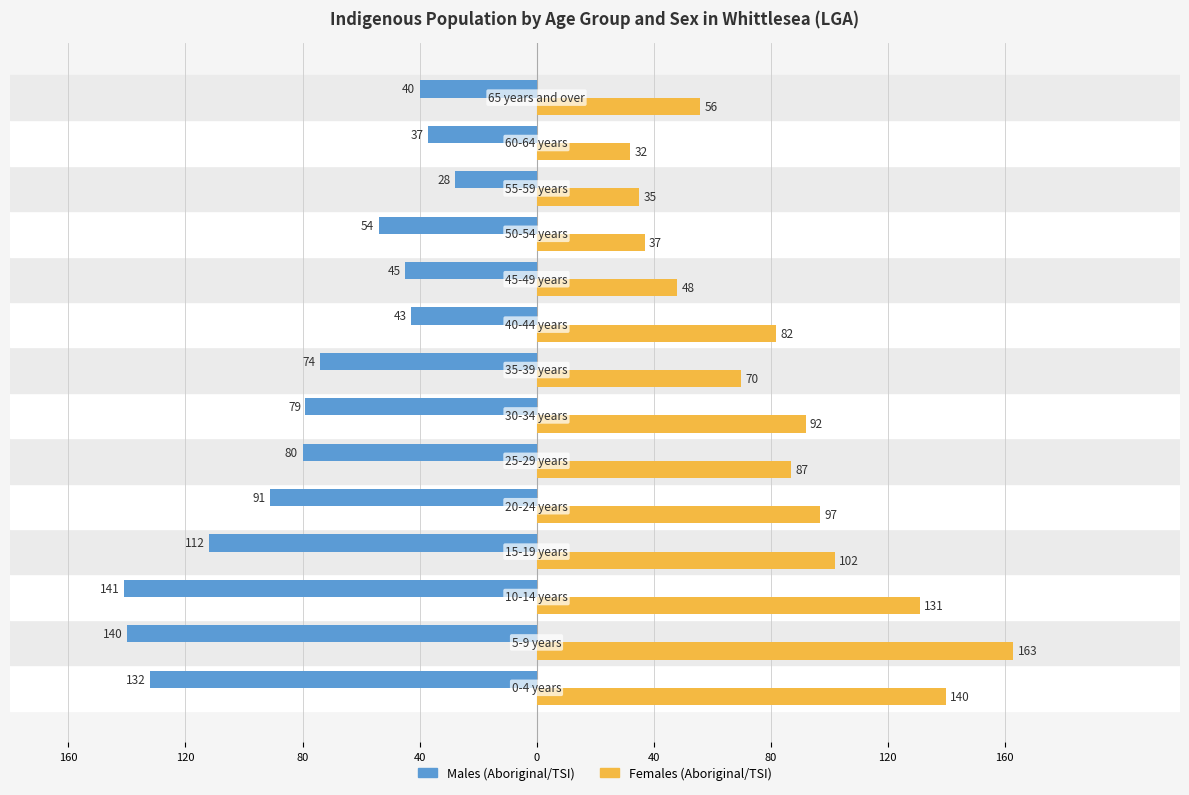

What are all the series names shown in the legend?

Males (Aboriginal/TSI), Females (Aboriginal/TSI)